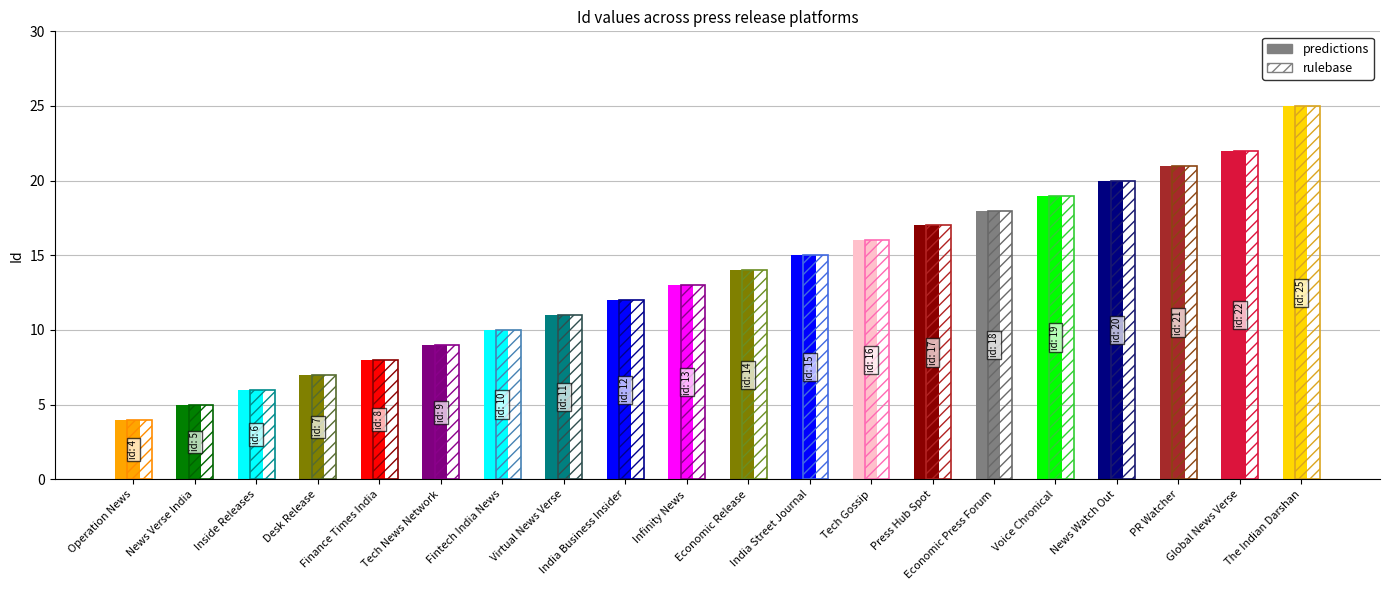

Reading right to left, what are all the values shown in this chart?

25	22	21	20	19	18	17	16	15	14	13	12	11	10	9	8	7	6	5	4